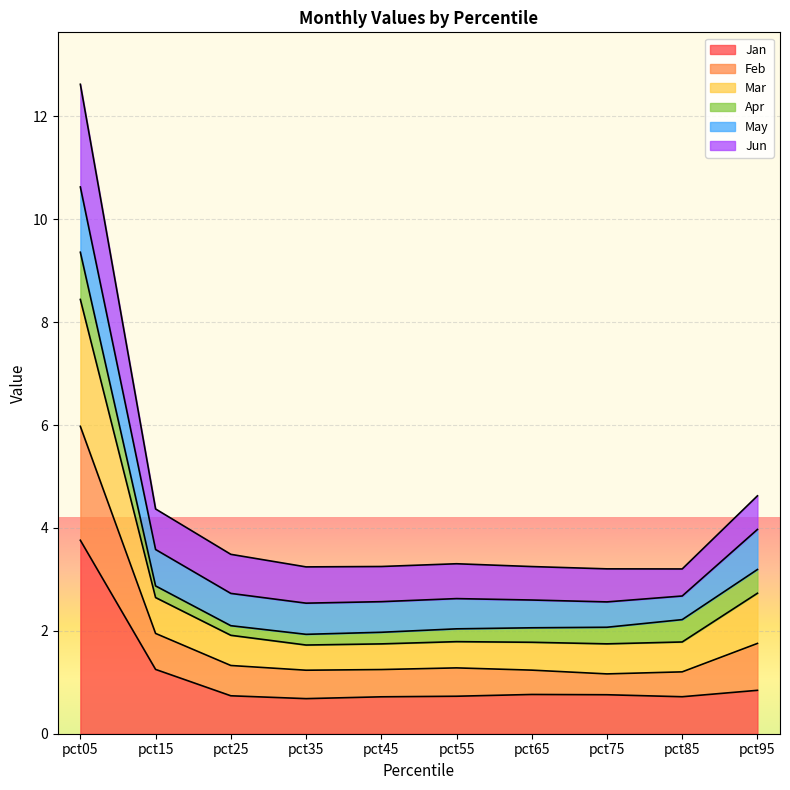

True or false: Jan has a value of 1.3 at pct05.

False